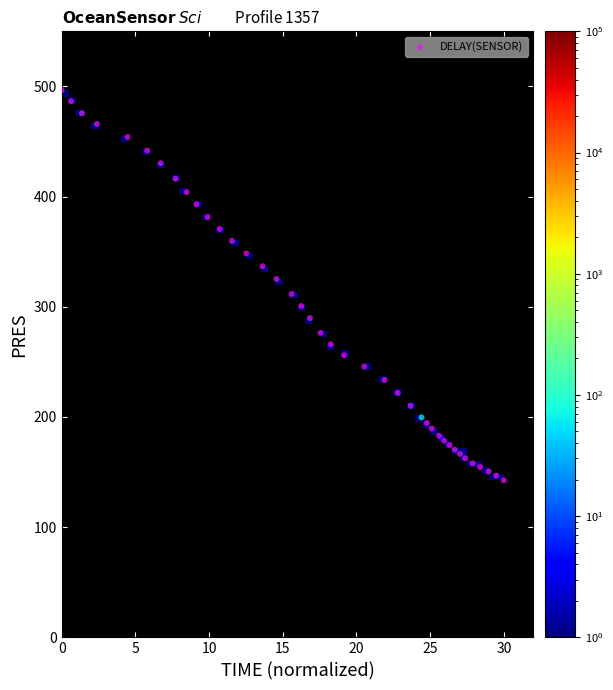

What is the range of X values (max minus min)?

30.0